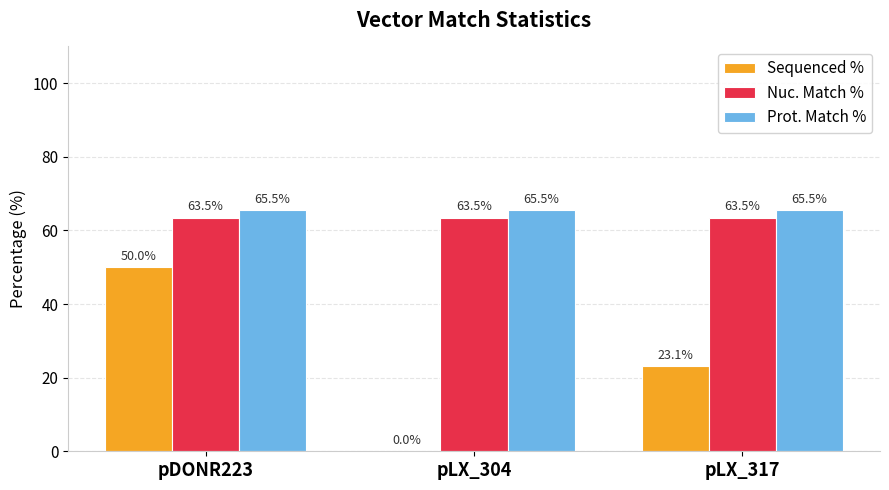

What is the total value across all series at pLX_304?

129.0